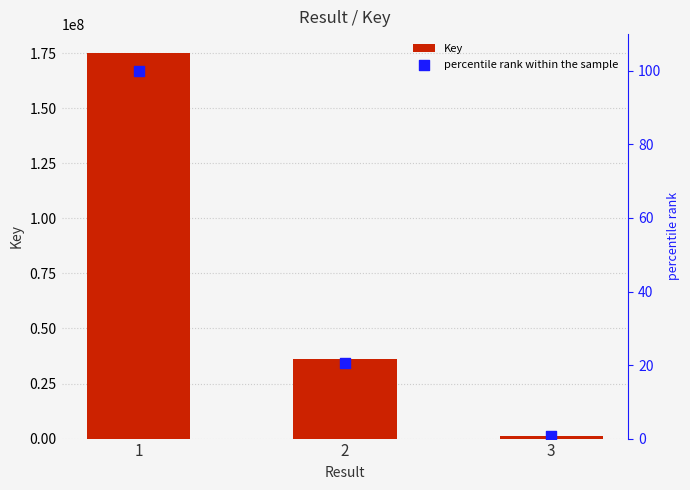

What is the total value across all series at 3?

1260547.7